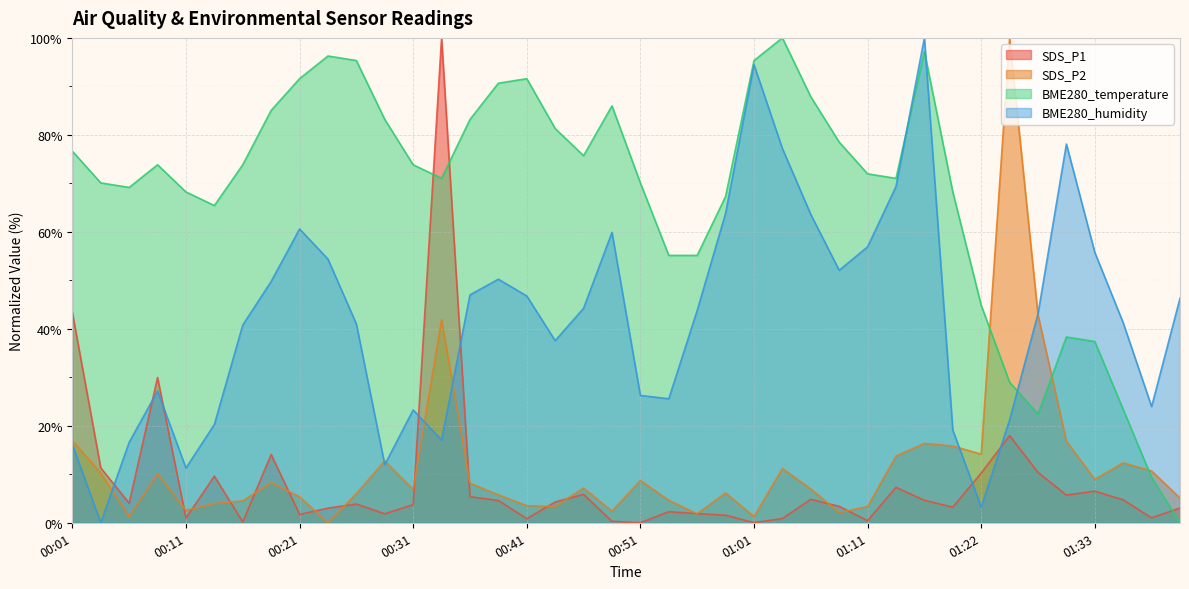

What is the difference between the highest and lowest values at 01:25?

82.0